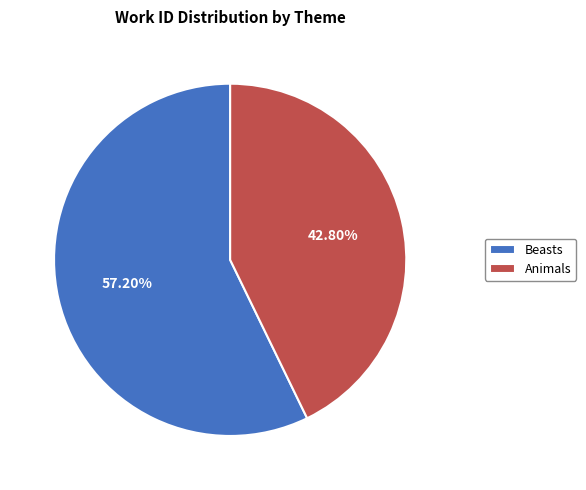

What is the majority slice?

Beasts